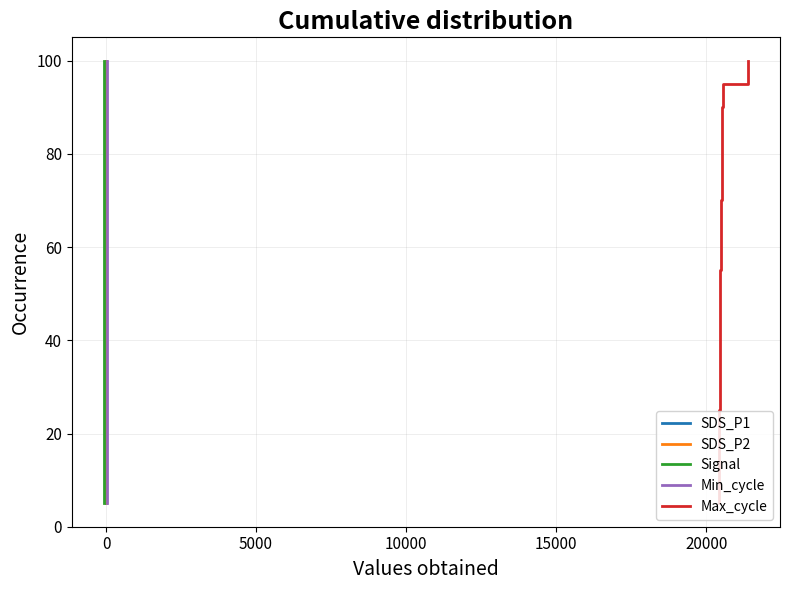

True or false: Signal and Max_cycle cross at least once.

False